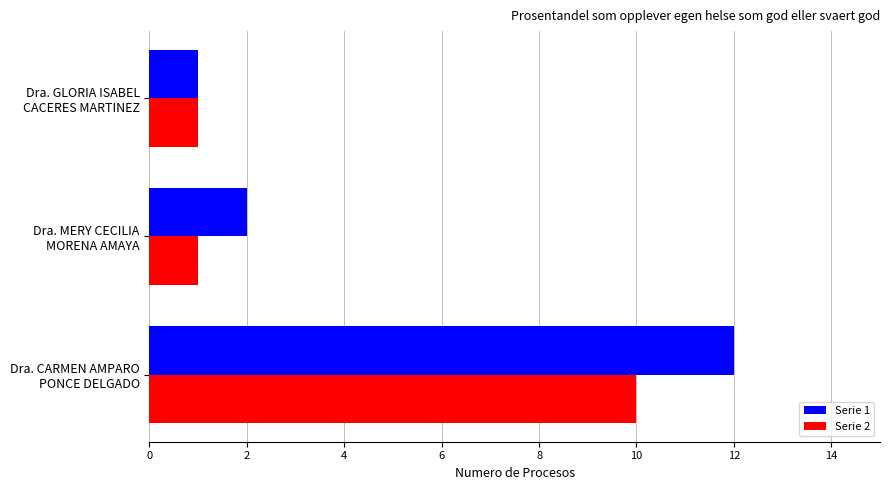

Which series has the largest range (max minus min)?

Serie 1